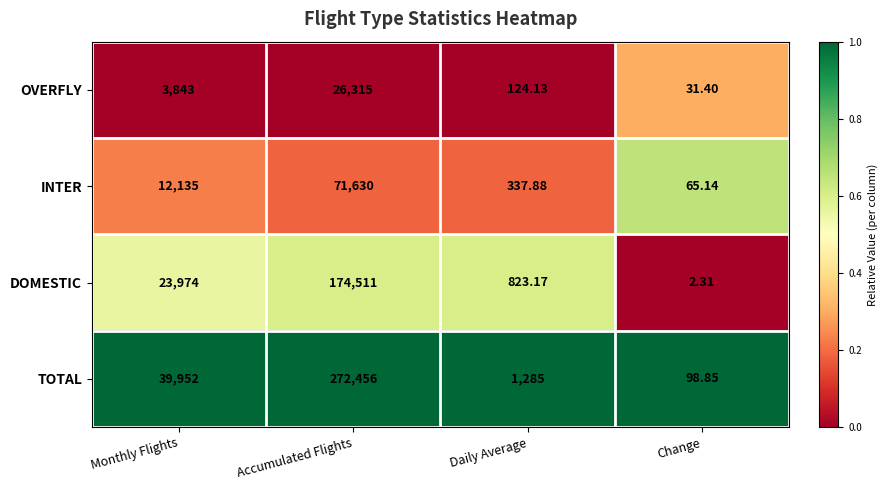

At which label is INTER closest to 35847?

Monthly Flights